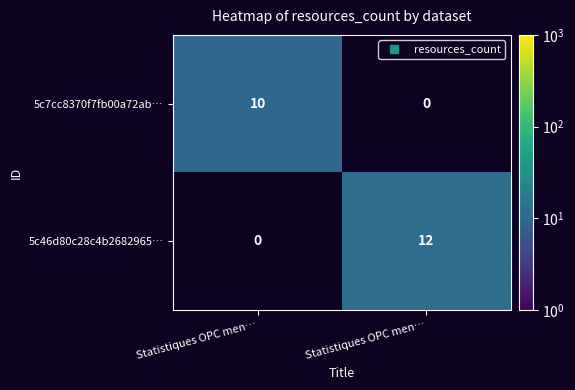

Where is 5c7cc8370f7fb00a72ab… nearest to the value 10?

Statistiques OPC men…